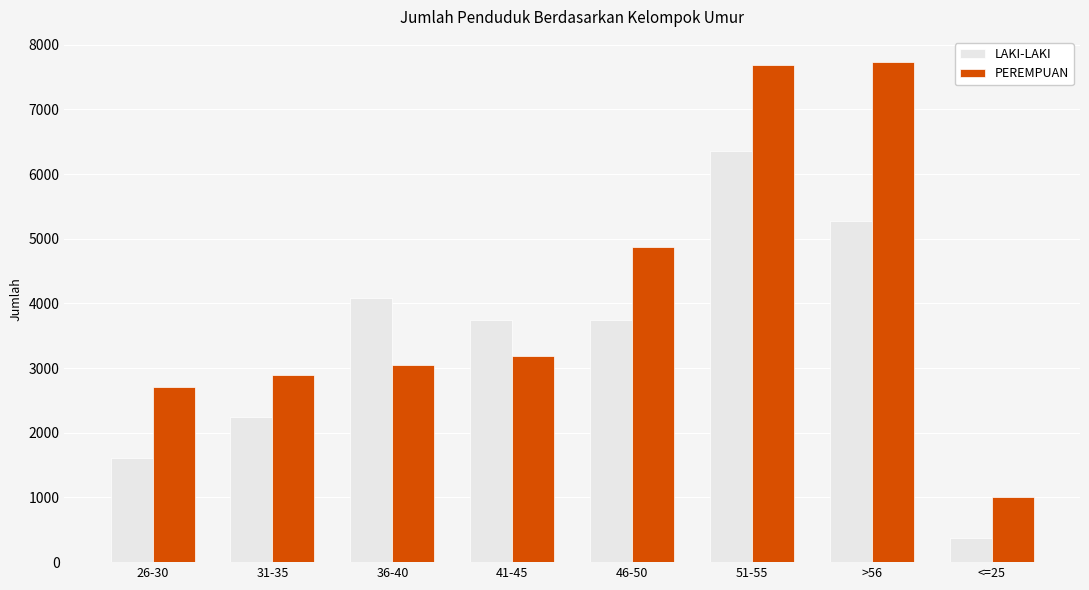

How many bars are there in each group?

2